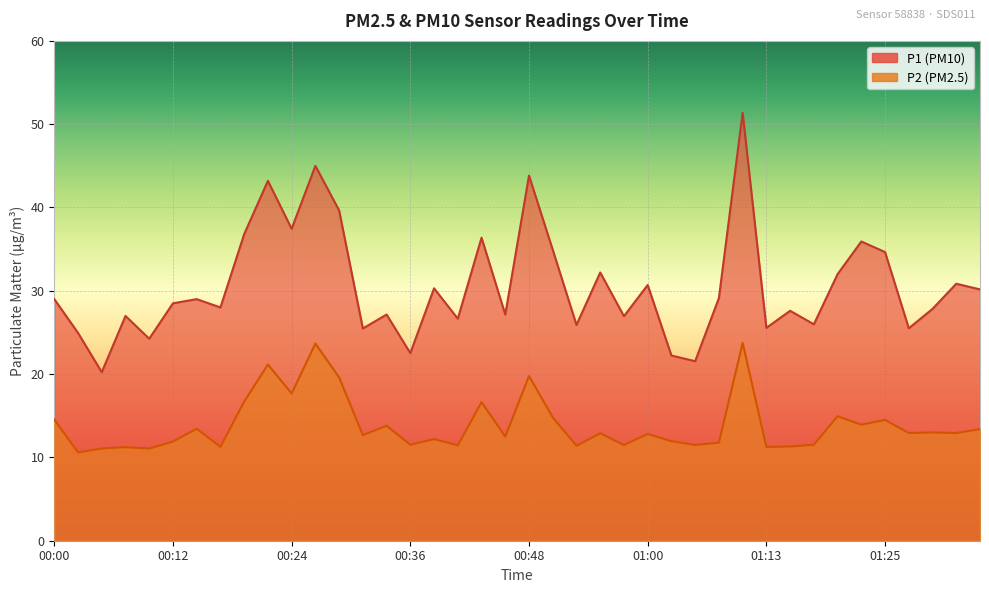

What position from the left is 01:30?

38